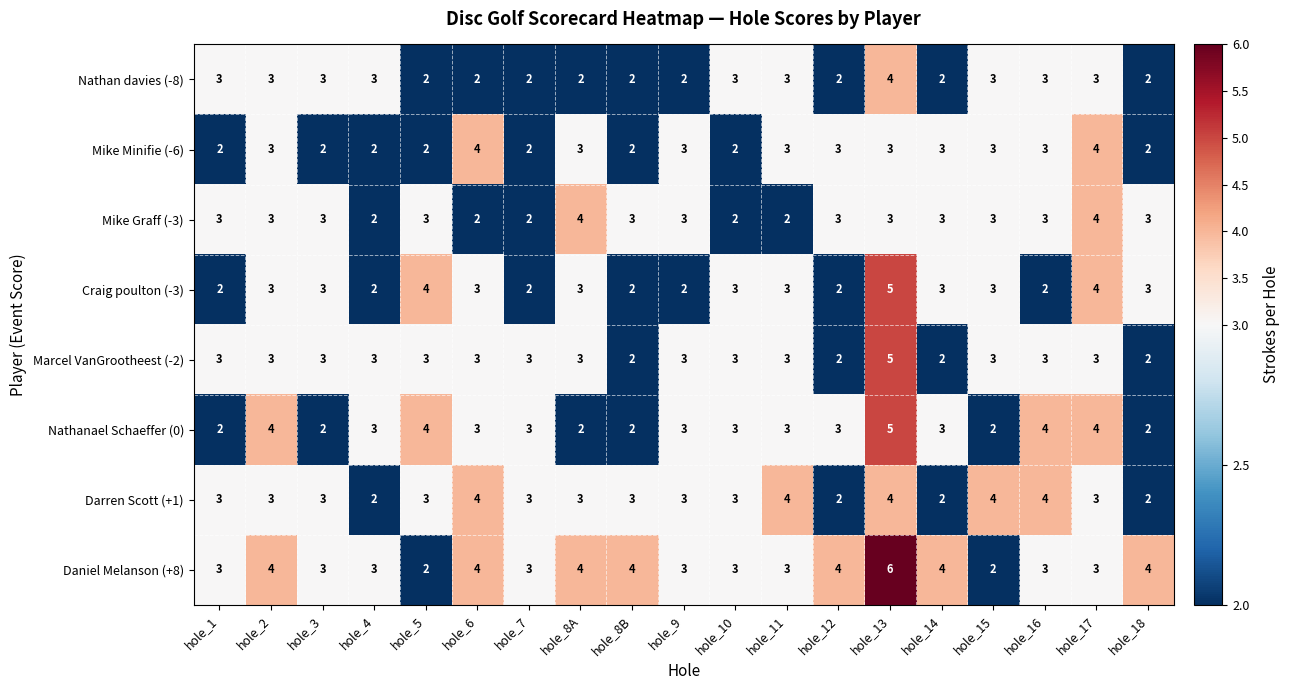

What is the sum of all Darren Scott (+1) values?

58